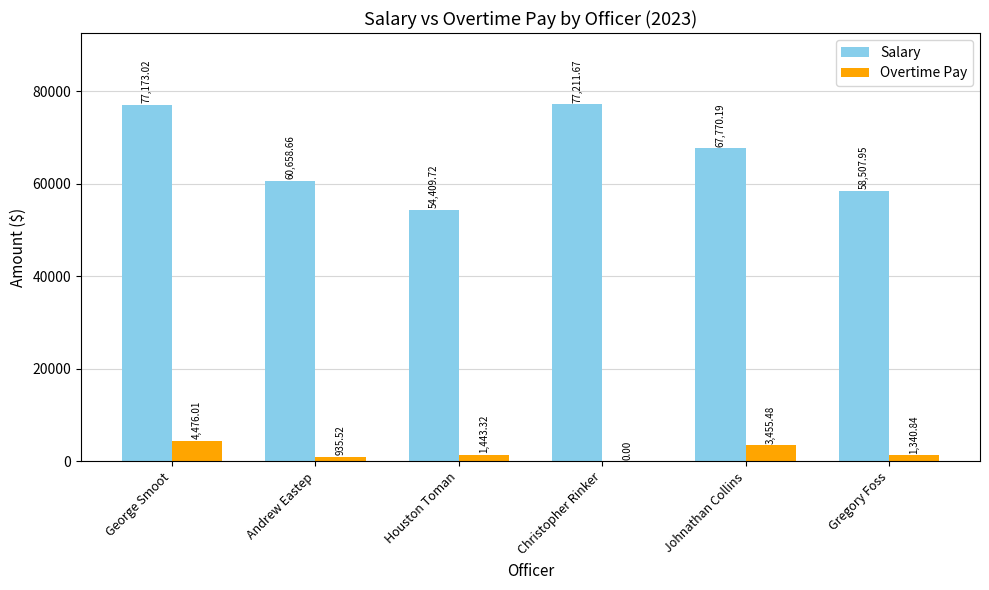

Where is Salary nearest to the value 65810?

Johnathan Collins